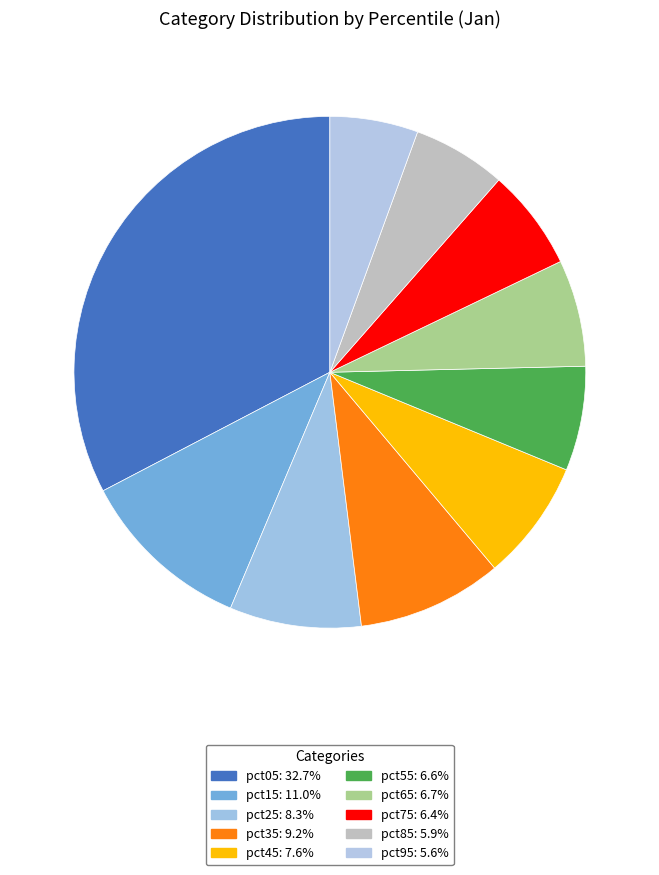

Which category has the biggest portion of the pie?

pct05